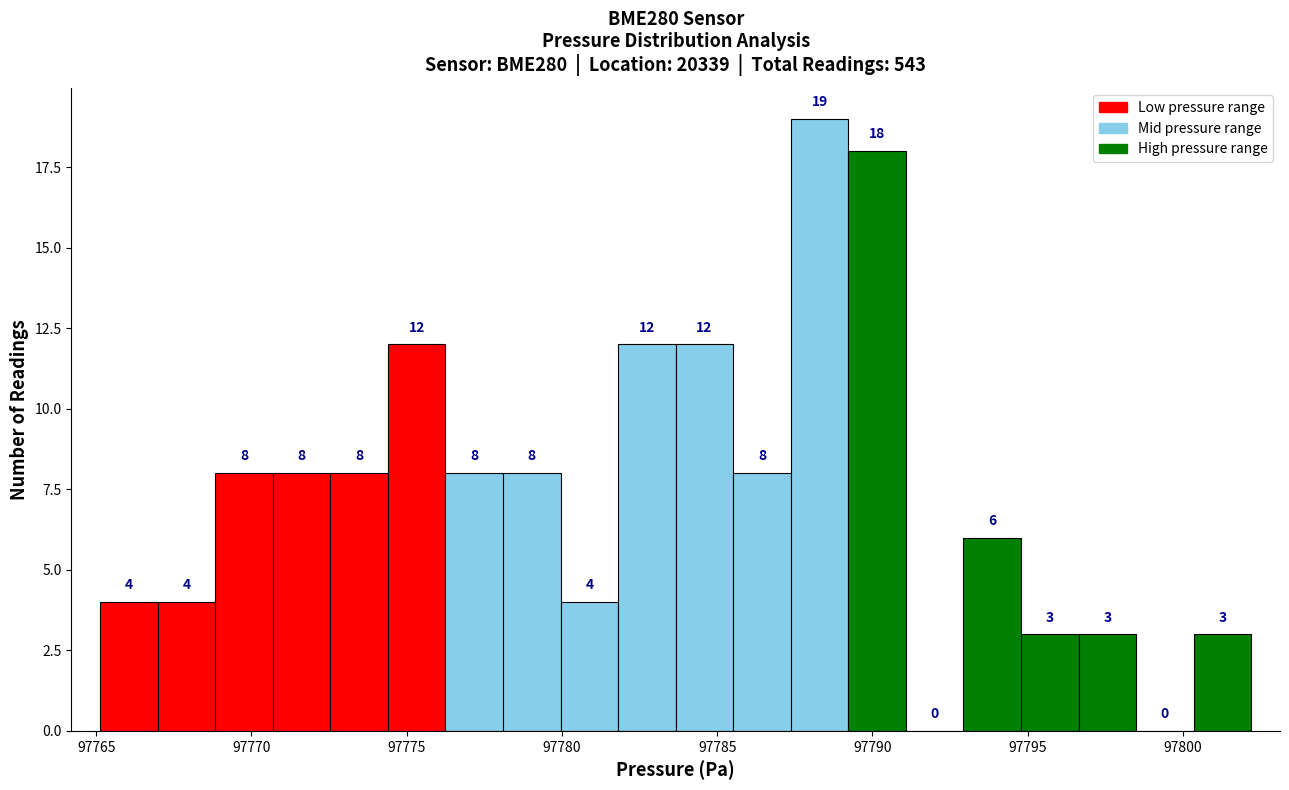

Around what value on the x-axis is the tallest bar? Give the approximate position of its centre, as read against the axis.

97788.5